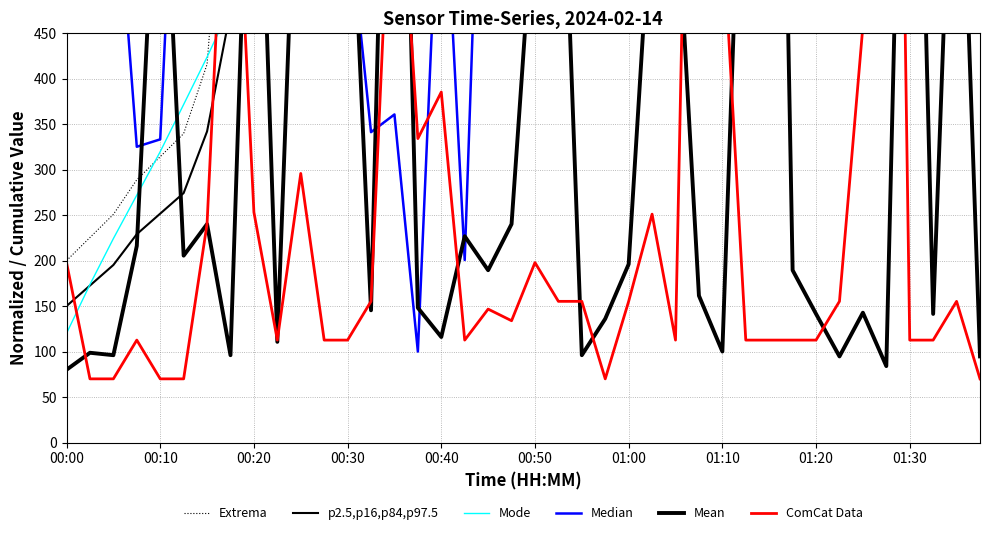

What are all the series names shown in the legend?

Extrema, p2.5,p16,p84,p97.5, Mode, Median, Mean, ComCat Data